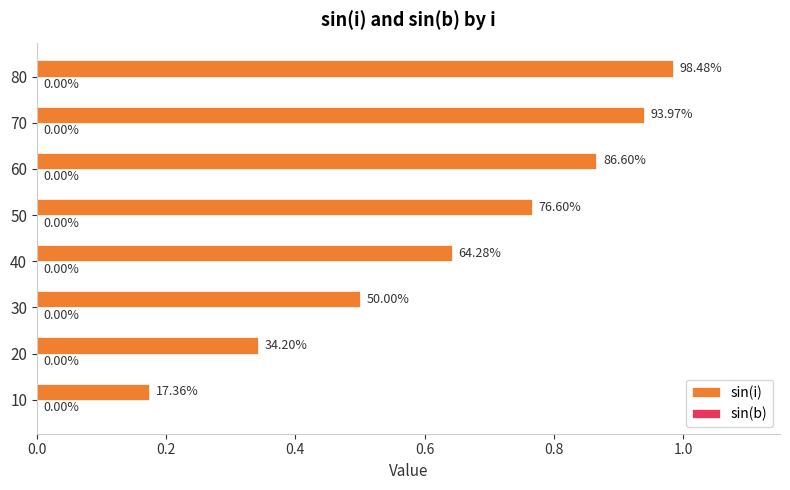

How many bars are there in total?

8